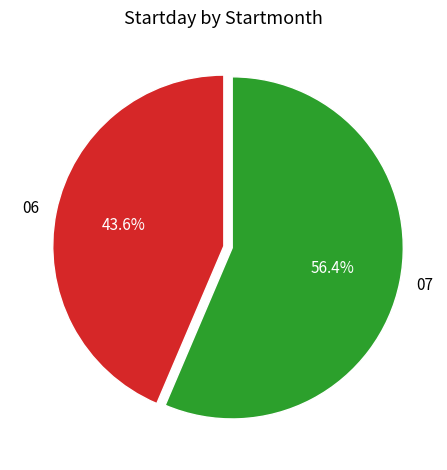

To the nearest percent, what is the combined percentage of 06 and 07?

100%